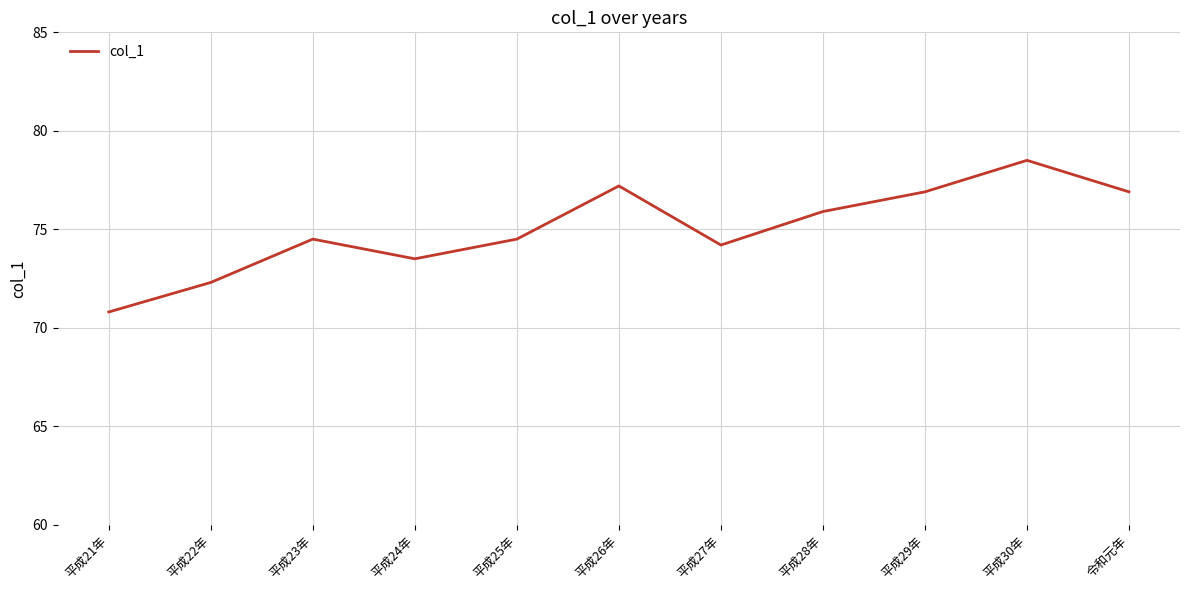

What position from the left is 平成26年?

6